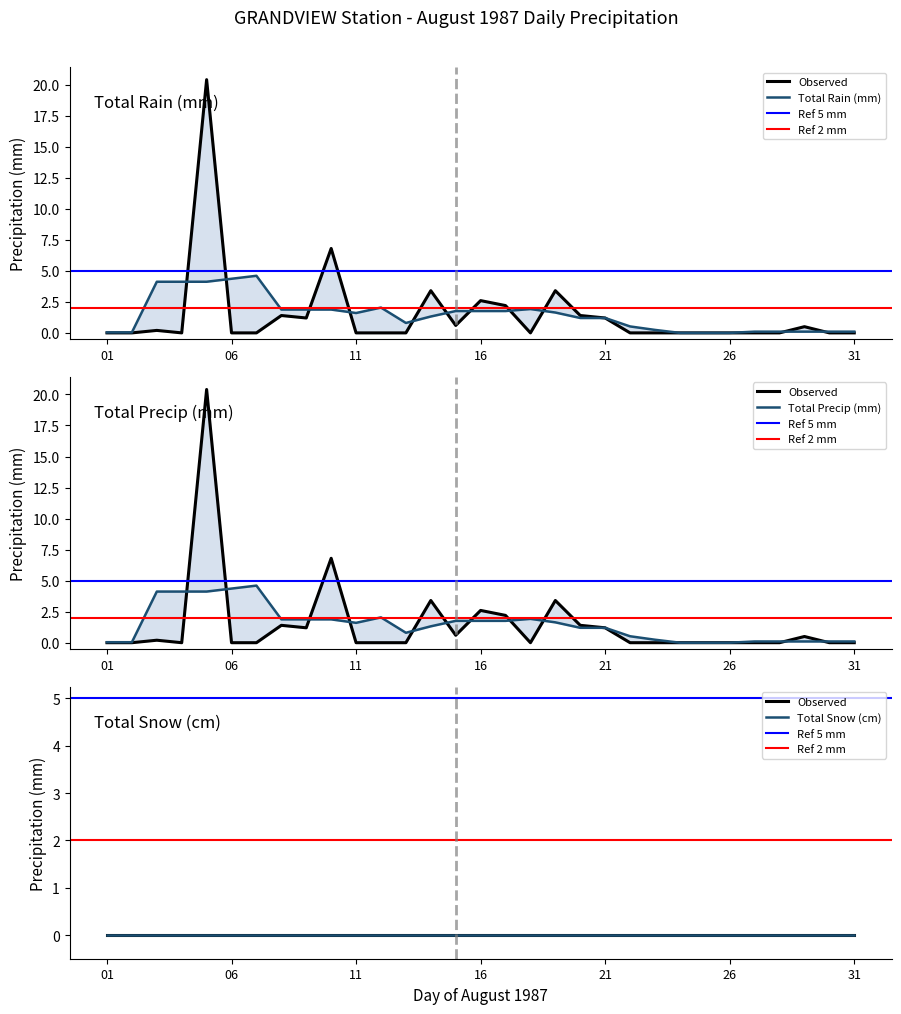

True or false: Total Precip (mm) has more than 0 interior local peaks.

True